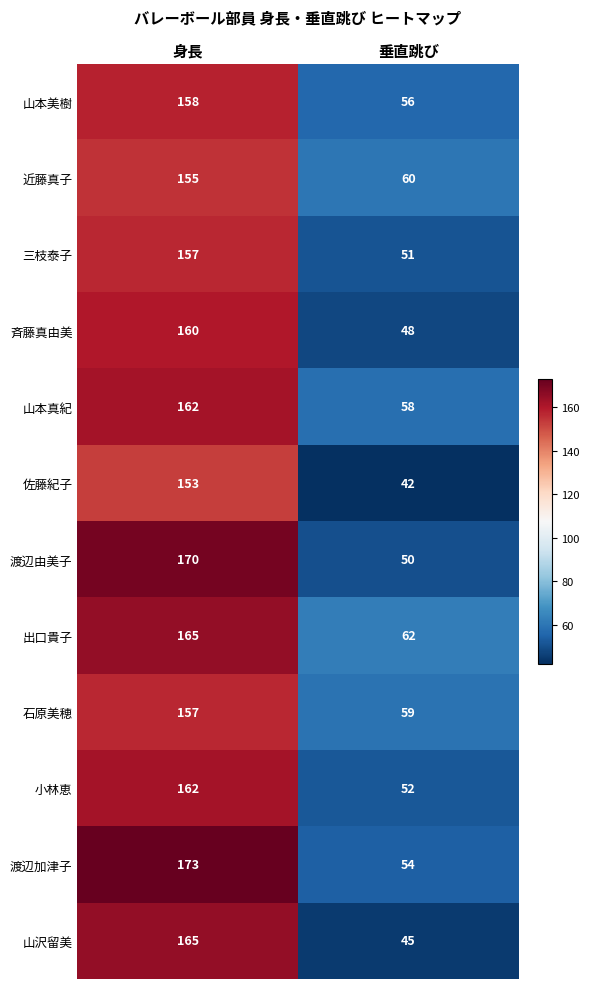

At which label is 出口貴子 closest to 113?

垂直跳び